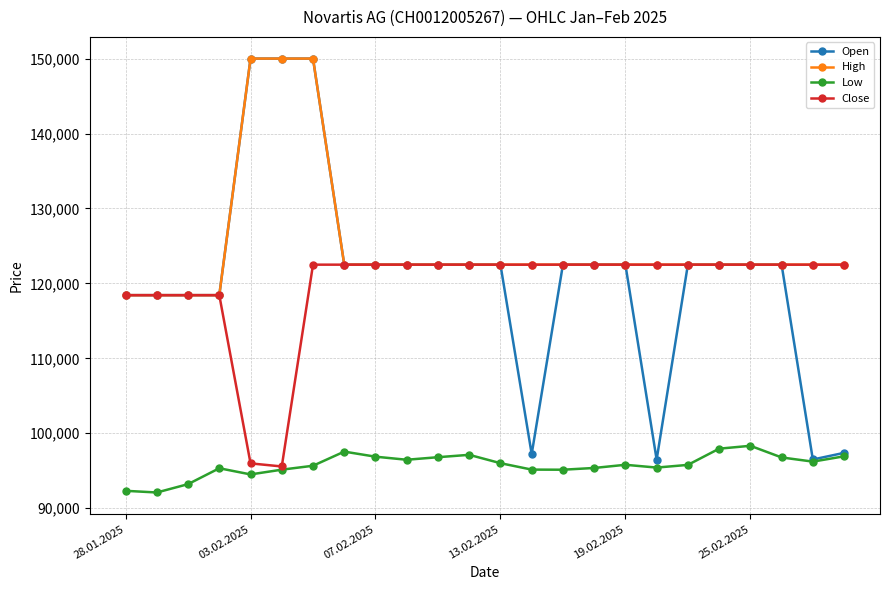

Which series has the largest total across all categories?

High